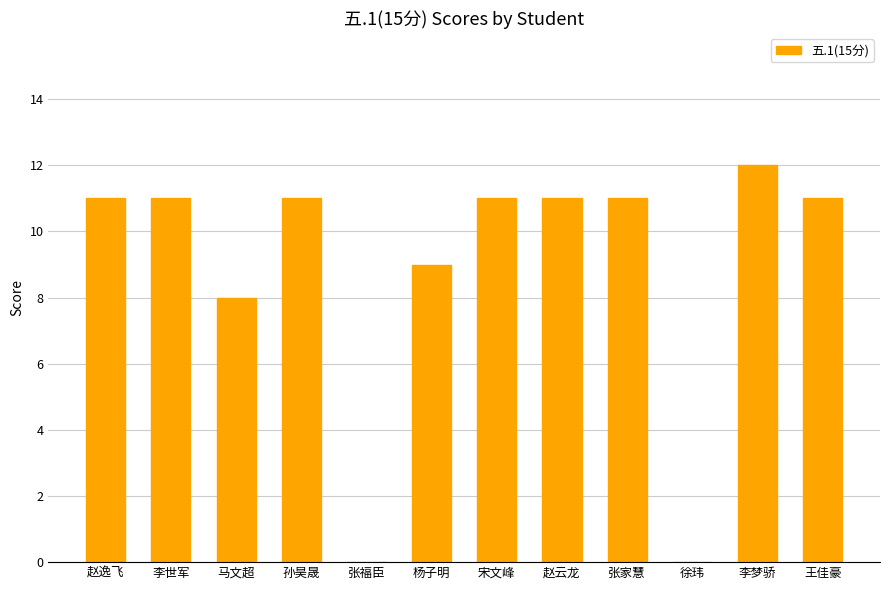

What is the maximum value shown in the chart?

12